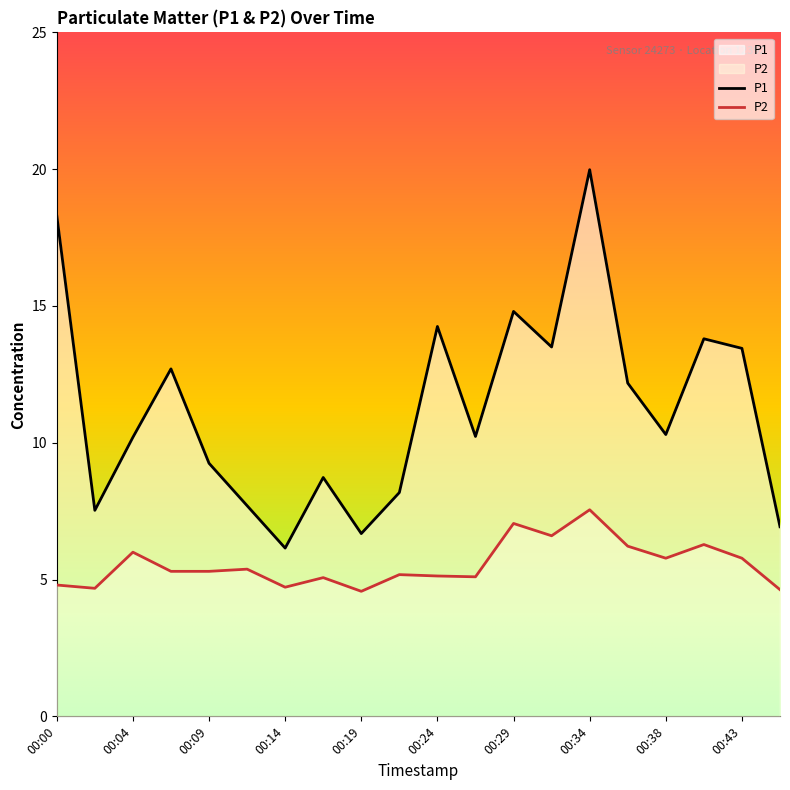

Between 00:17 and 00:34, which is larger?

00:34